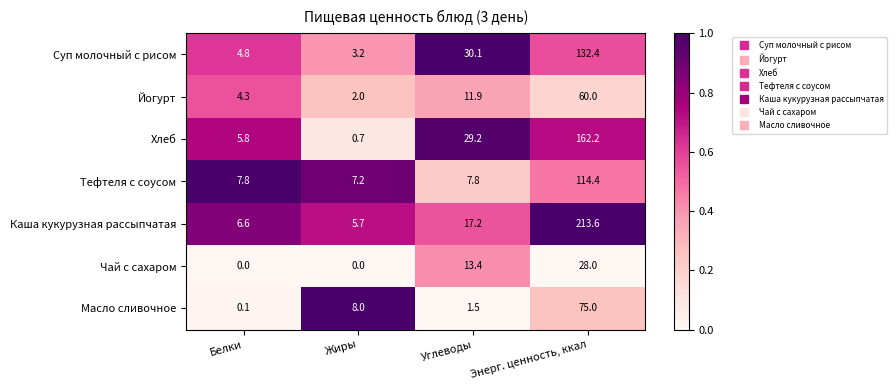

Which series changed the most between Жиры and Энерг. ценность, ккал?

Каша кукурузная рассыпчатая